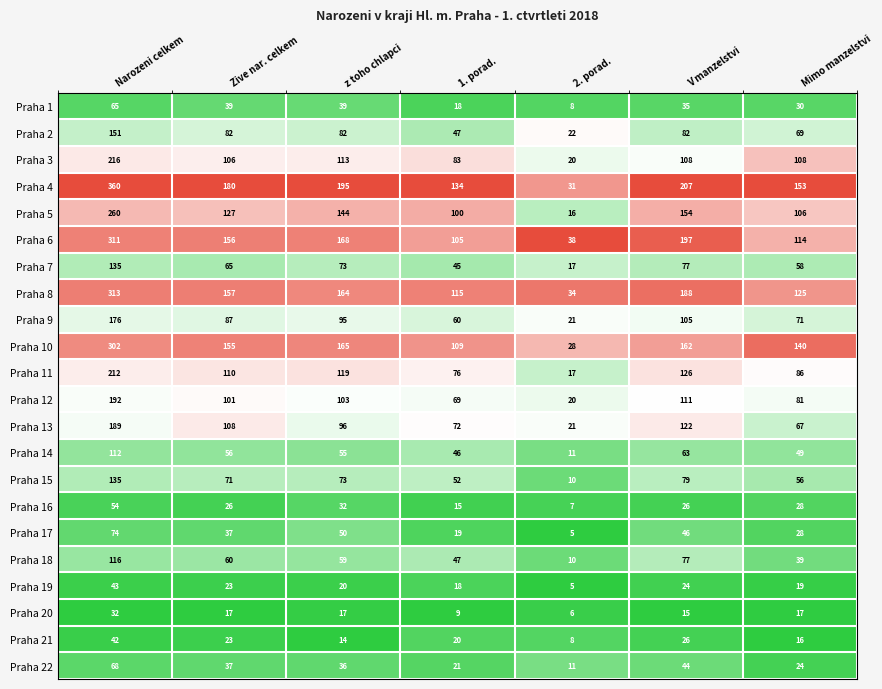

What is the spread (max minus min) of values at Zive nar. celkem?

163